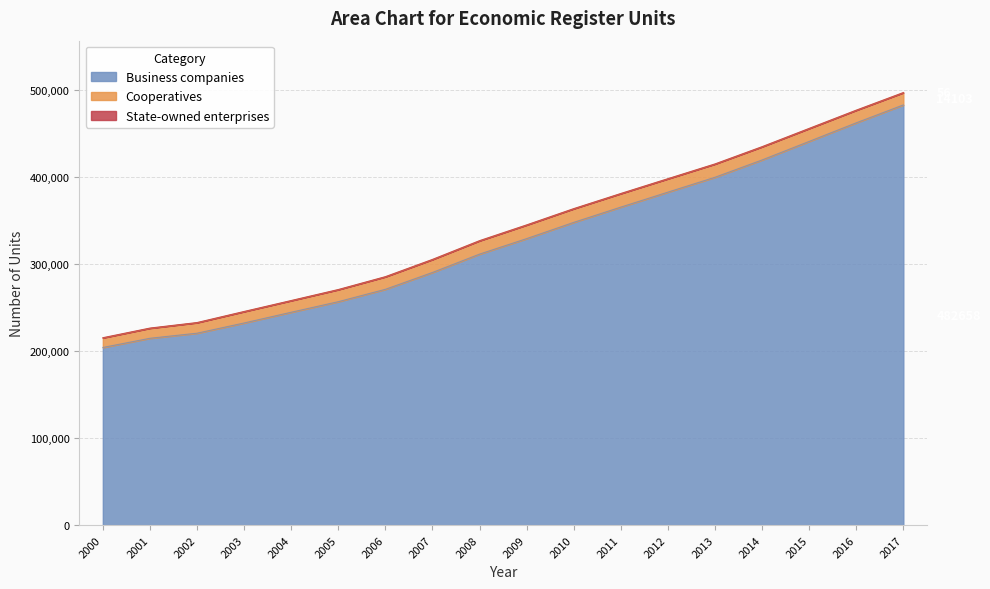

Where does the Cooperatives series first go above 14831?

2007